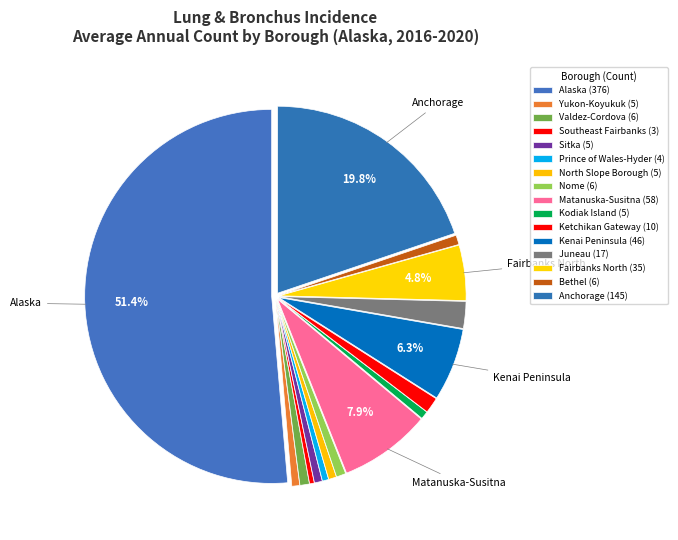

Which category has the biggest portion of the pie?

Alaska